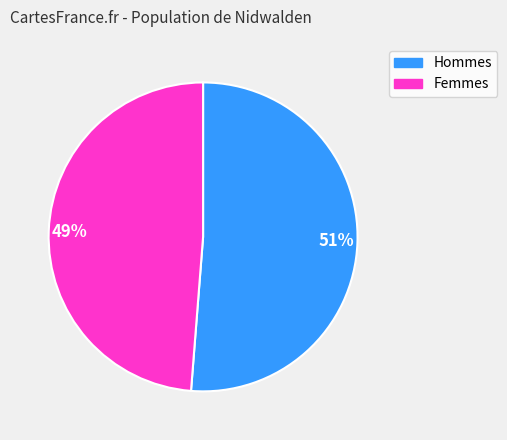

How many segments does this pie chart have?

2